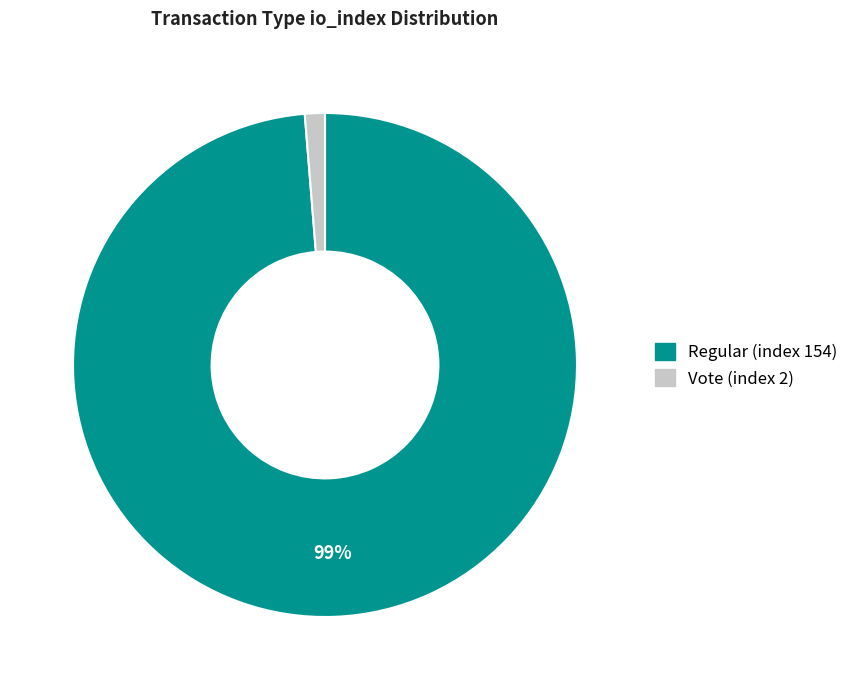

Combined, do Regular (index 154) and Vote (index 2) account for over 50%?

Yes